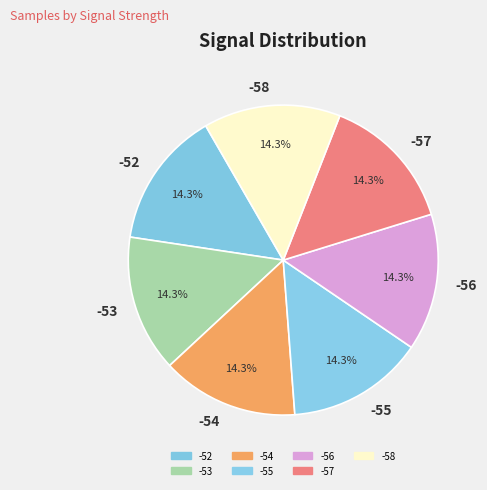

What is the ratio of the value at -55 to the value at -56?

1.0